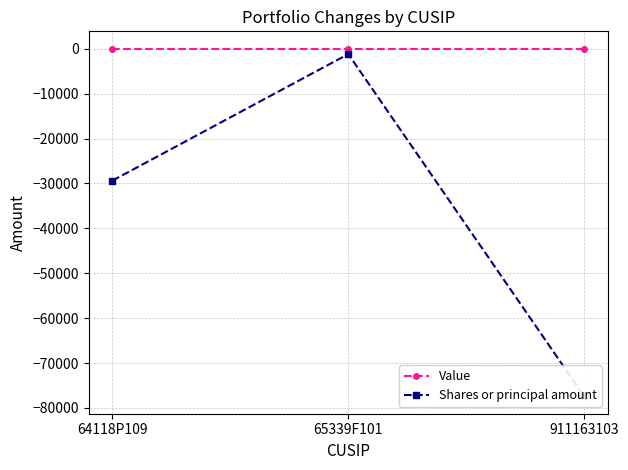

What is the difference between the Shares or principal amount values at 64118P109 and 911163103?

48043